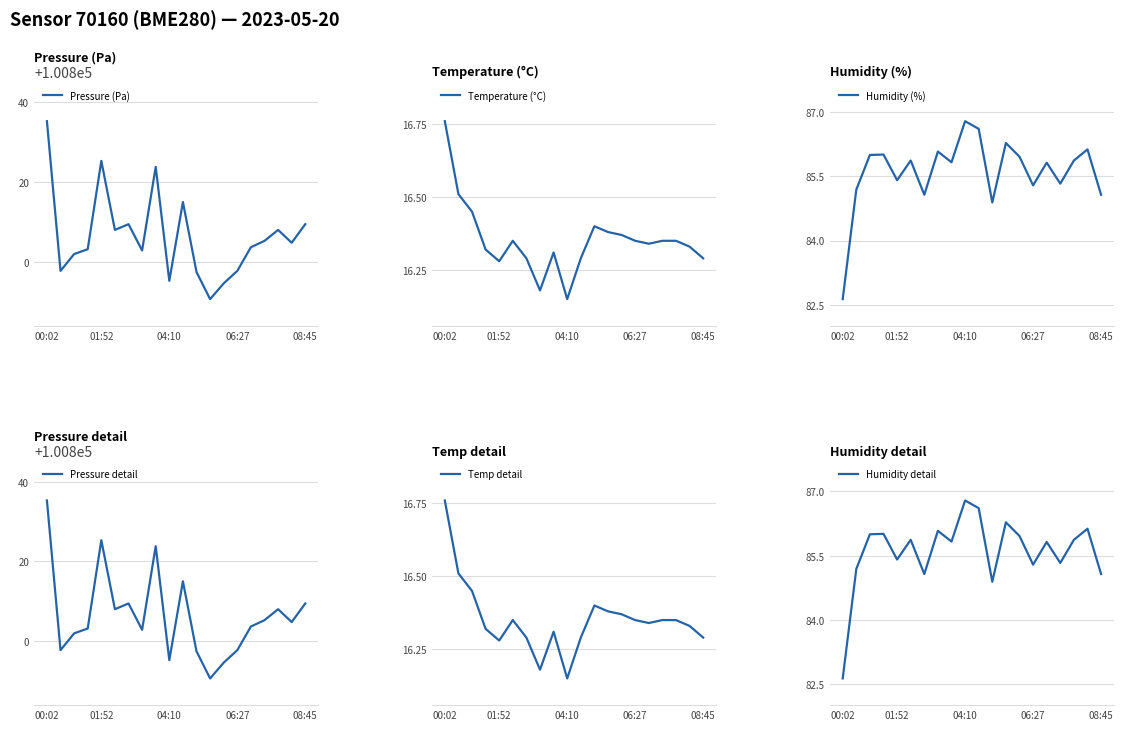

The Pressure (Pa) series shows 161145.2 at 06:27. True or false?

False